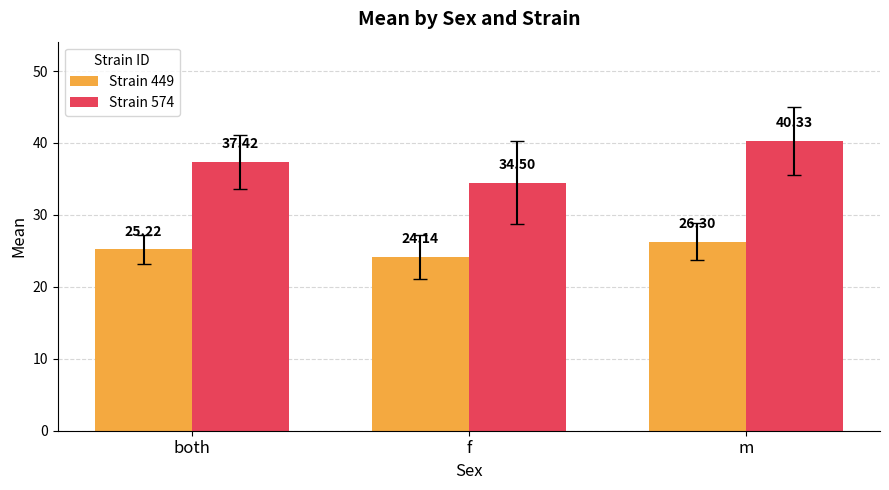

At m, list the series in order from largest to smallest.

Strain 574, Strain 449